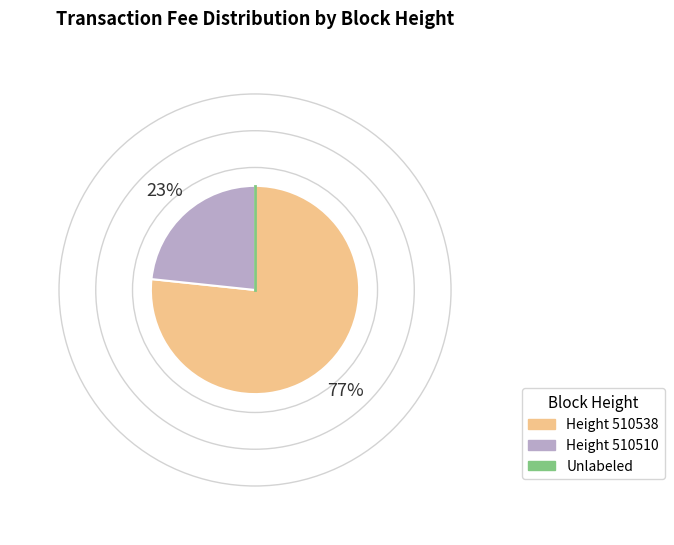

Is there any slice that represents more than half of the pie?

Yes